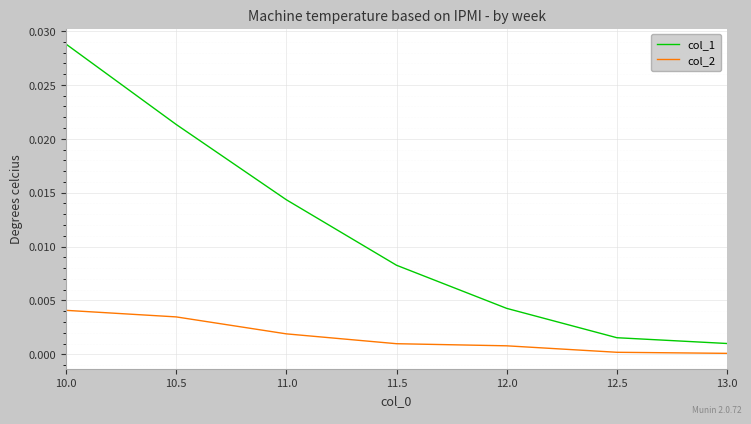

The col_2 series shows 0.0 at 11.0. True or false?

True